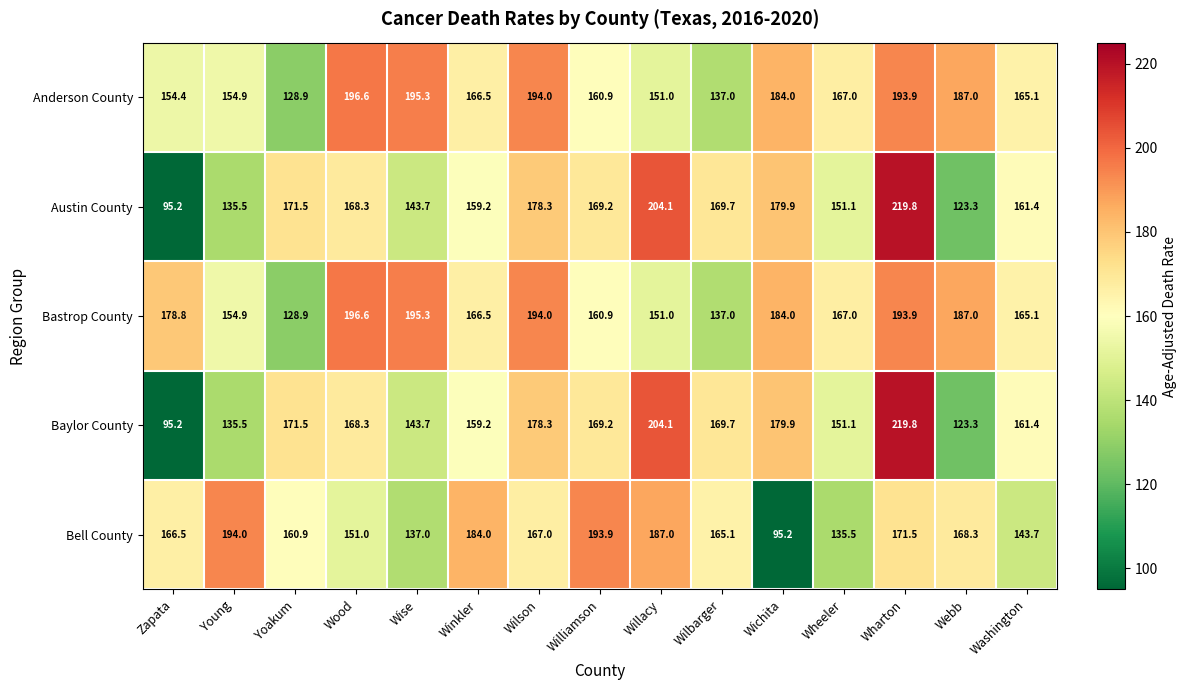

What is the difference between the highest and lowest values at Zapata?

83.6